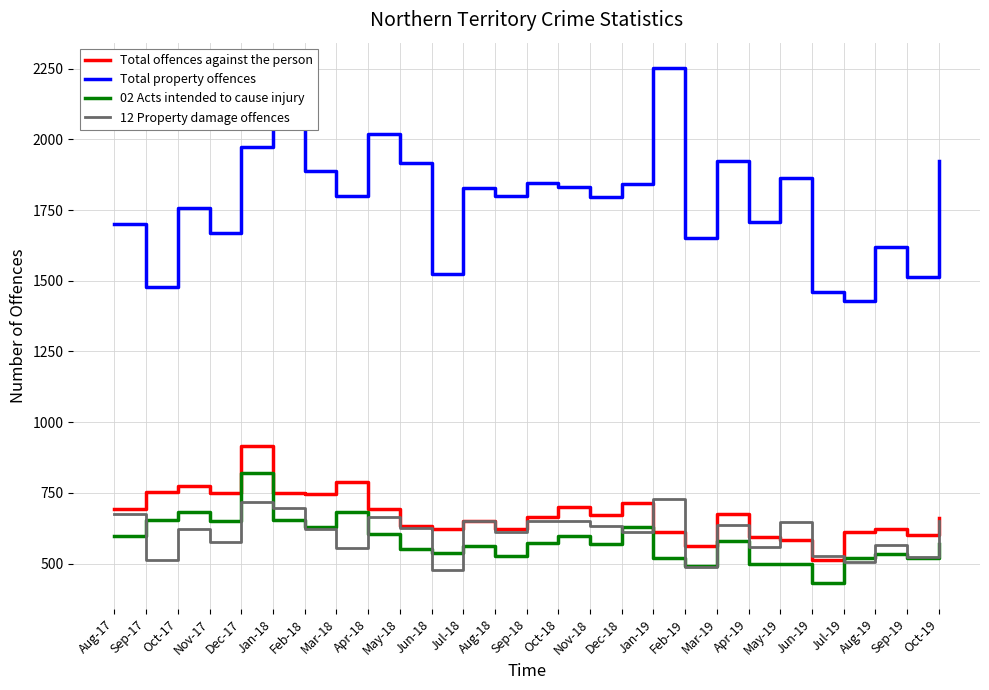

What is the maximum value shown in the chart?

2251